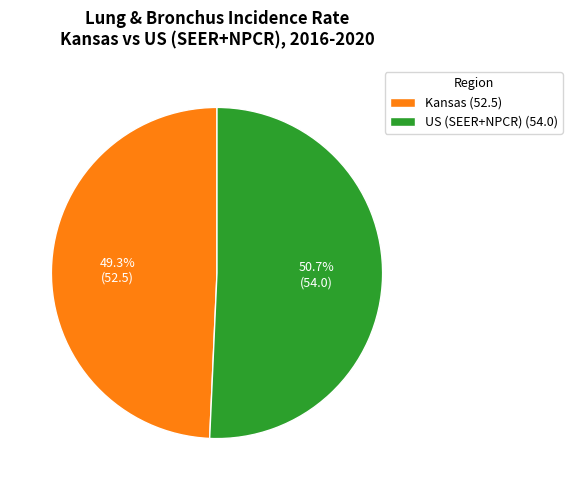

Combined, what portion of the pie is Kansas and US (SEER+NPCR)?

100.0%